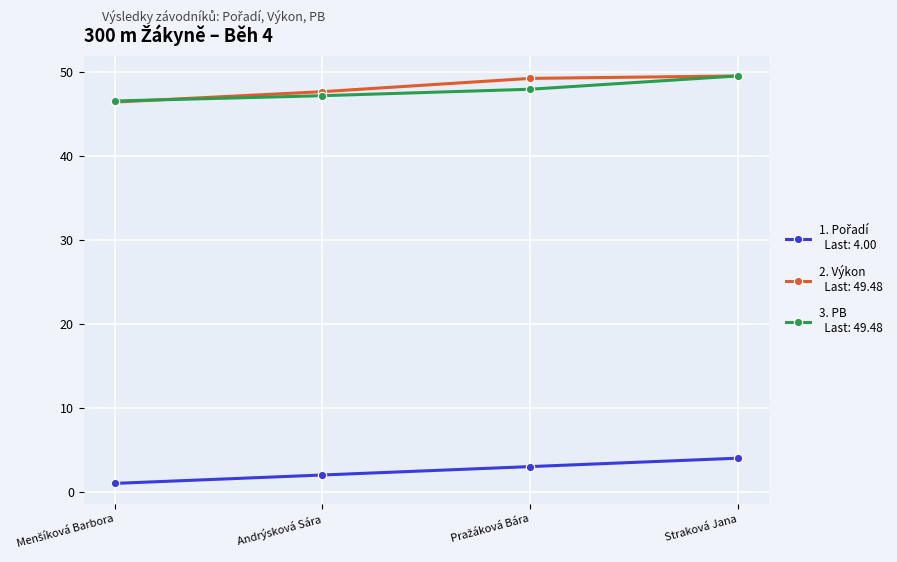

What is the greatest value displayed?

49.5